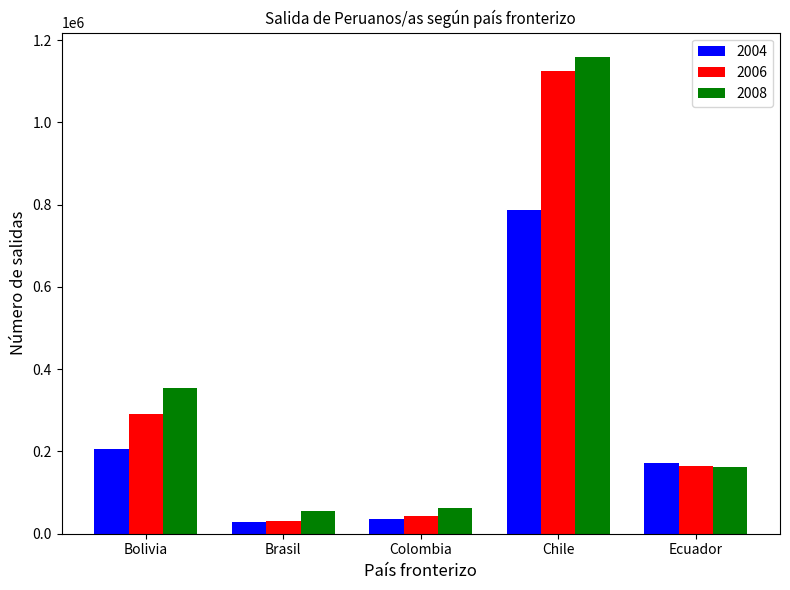

What is the difference between the highest and lowest values at Ecuador?

9123